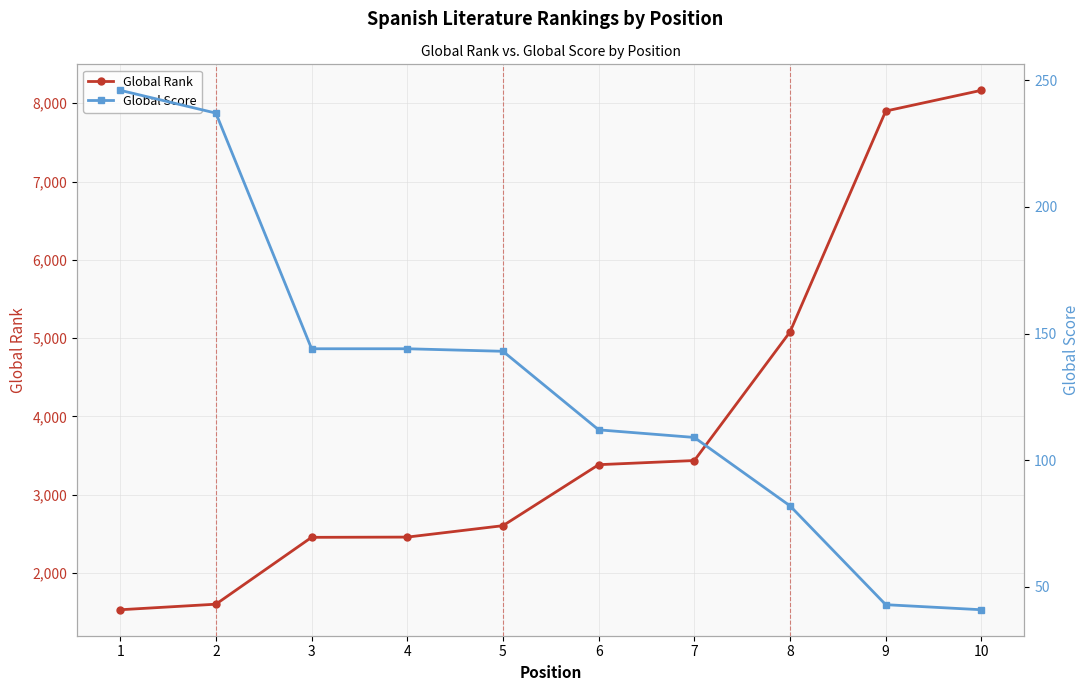

Where is Global Rank nearest to the value 4847?

8